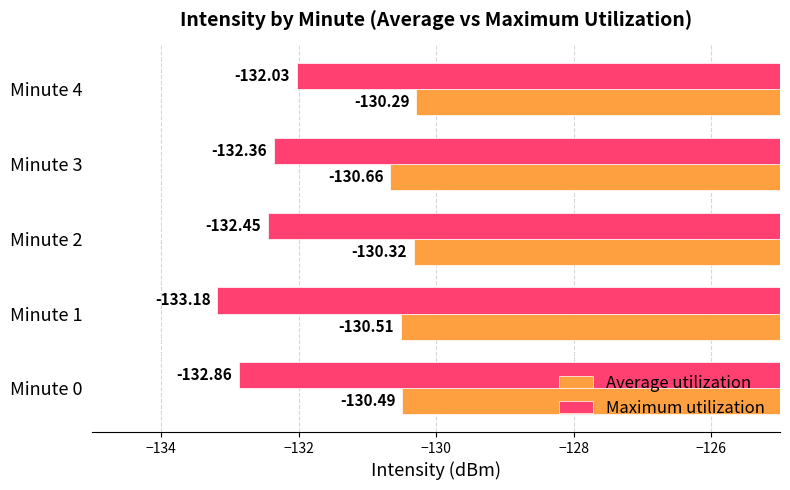

What is the difference between the highest and lowest values at Minute 0?

2.4